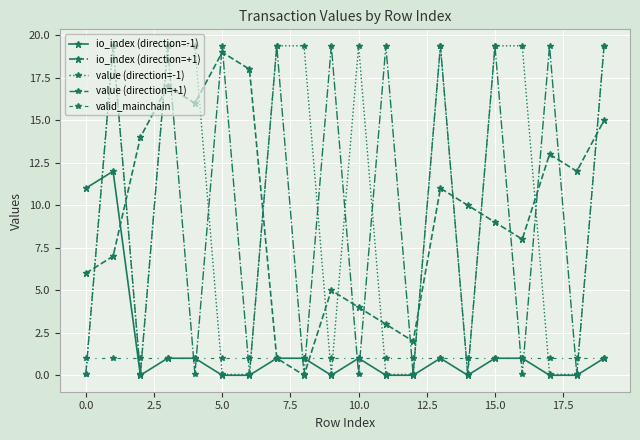

Count the number of data series in this chart.

5